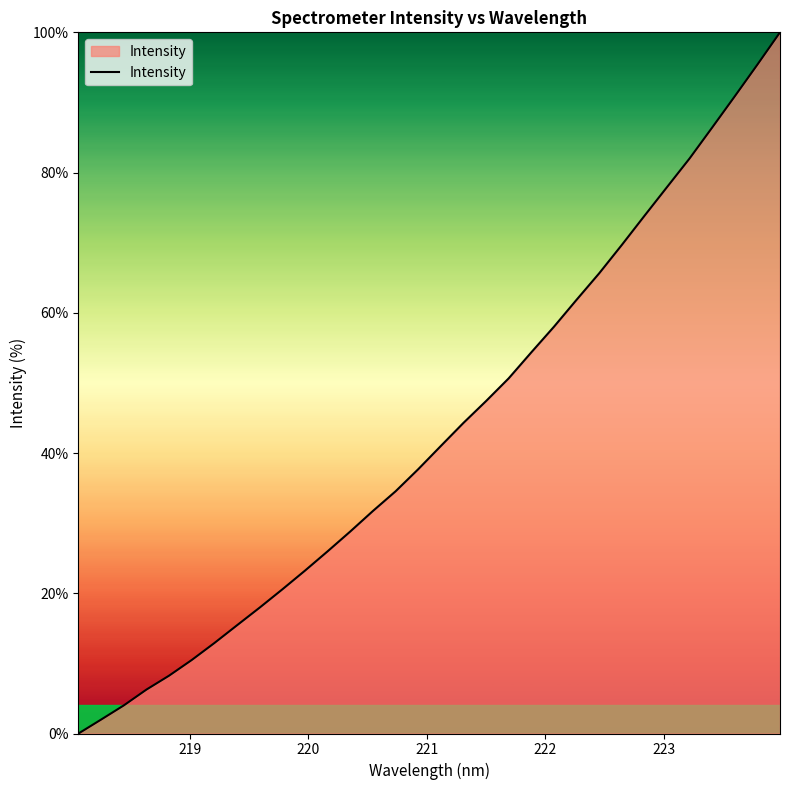

What is the maximum value shown in the chart?

100.0